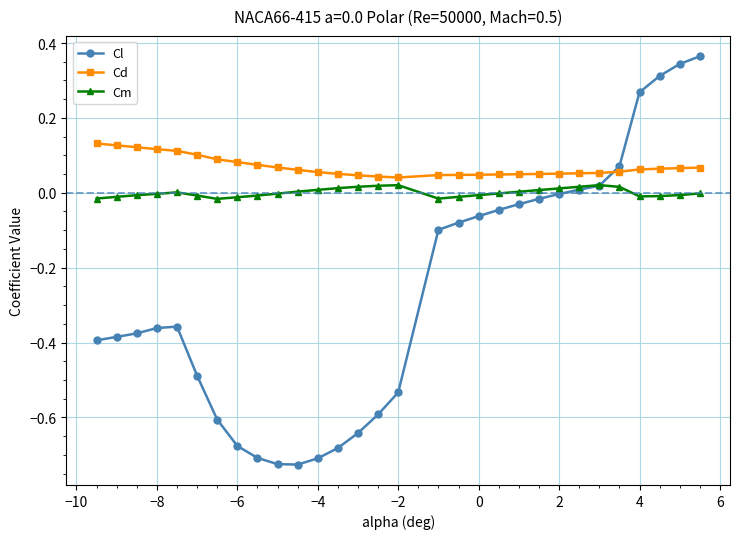

Which series has the largest total across all categories?

Cd